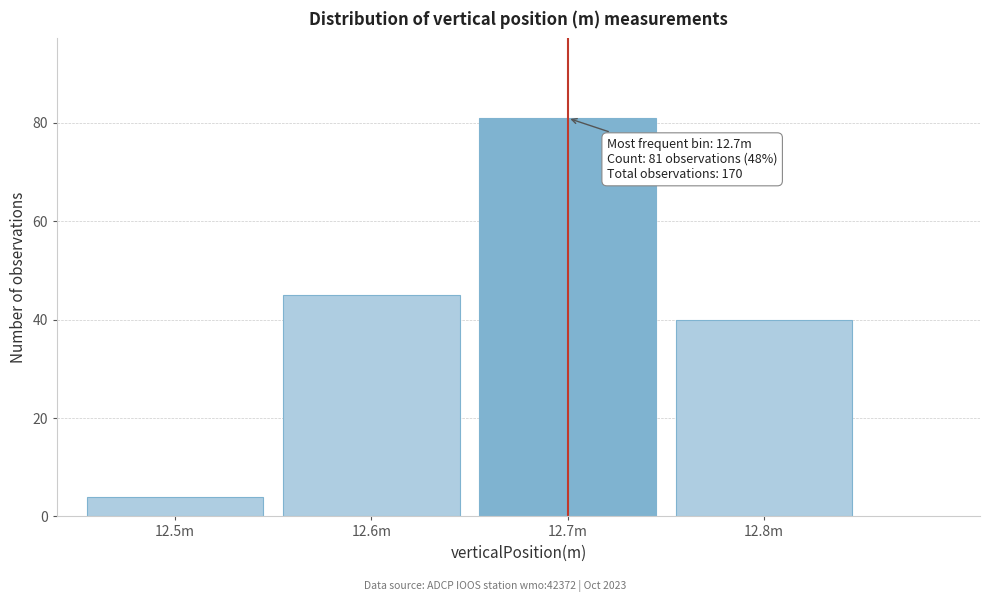

Reading left to right, what are all the values shown in this chart?

4	45	81	40